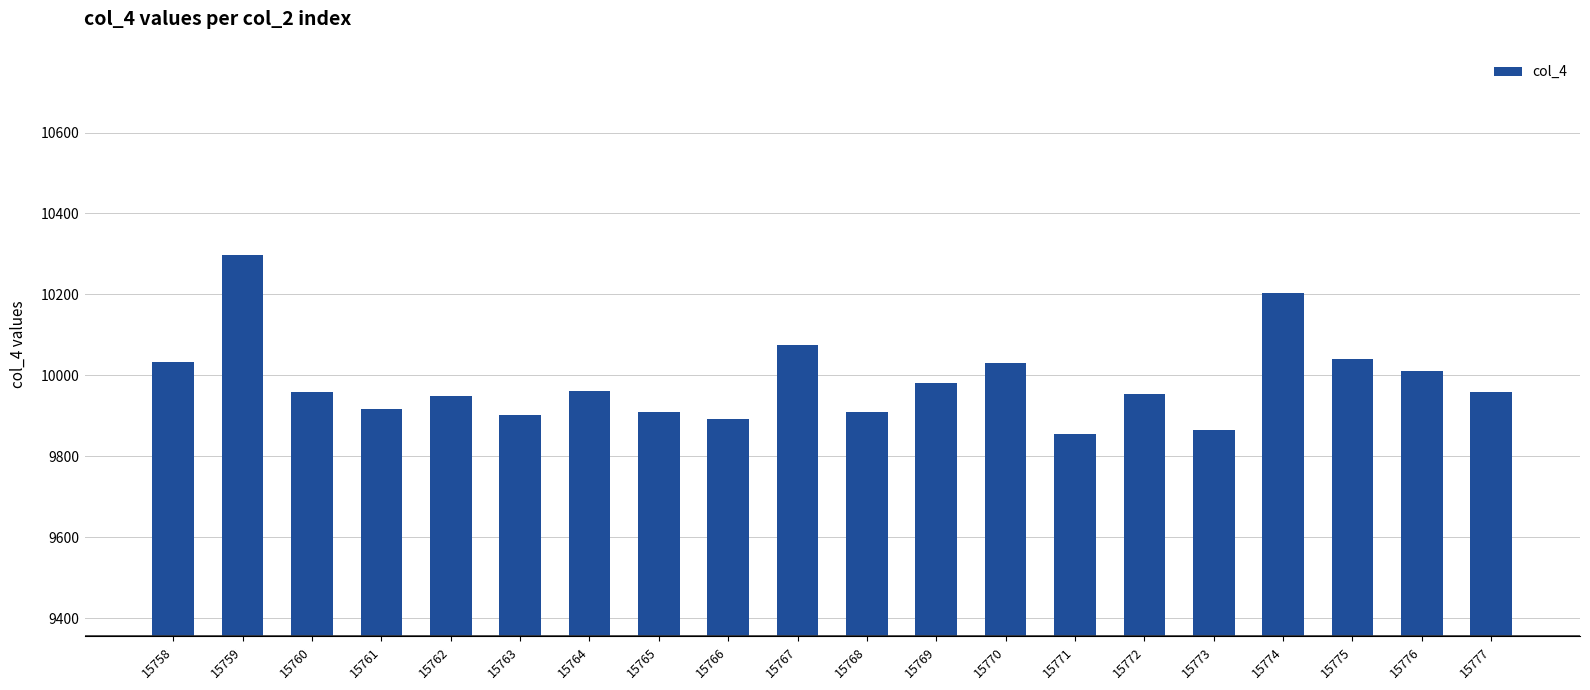

Does the chart contain stacked bars?

No